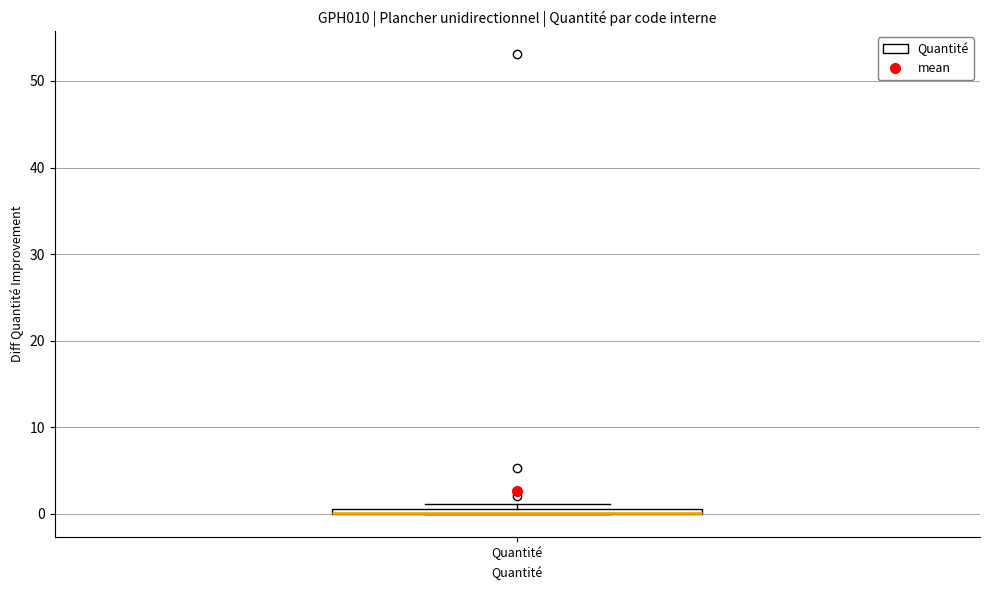

Where is the upper edge of the box for Quantité on the y-axis? The values are not printed on the chart, so give them approximately, as read against the axis.

1